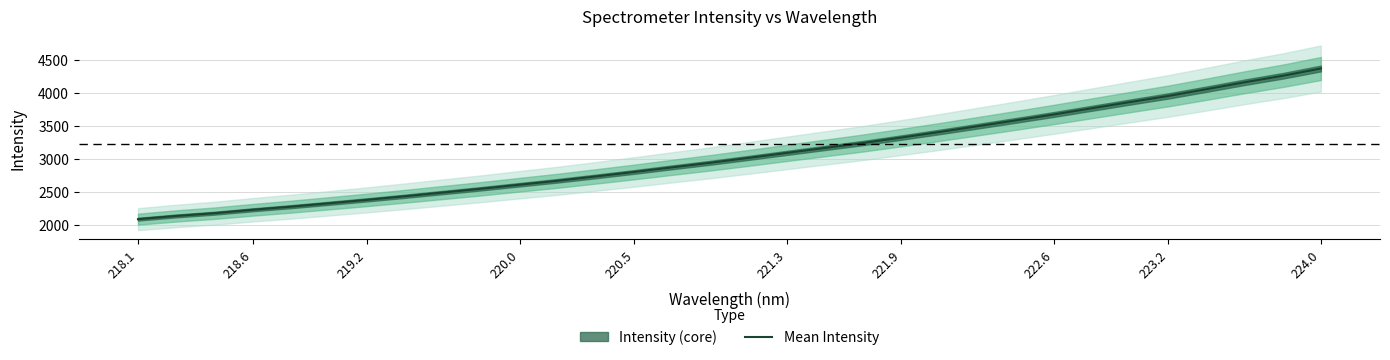

What is the lowest value of the Mean Intensity series?

2081.3